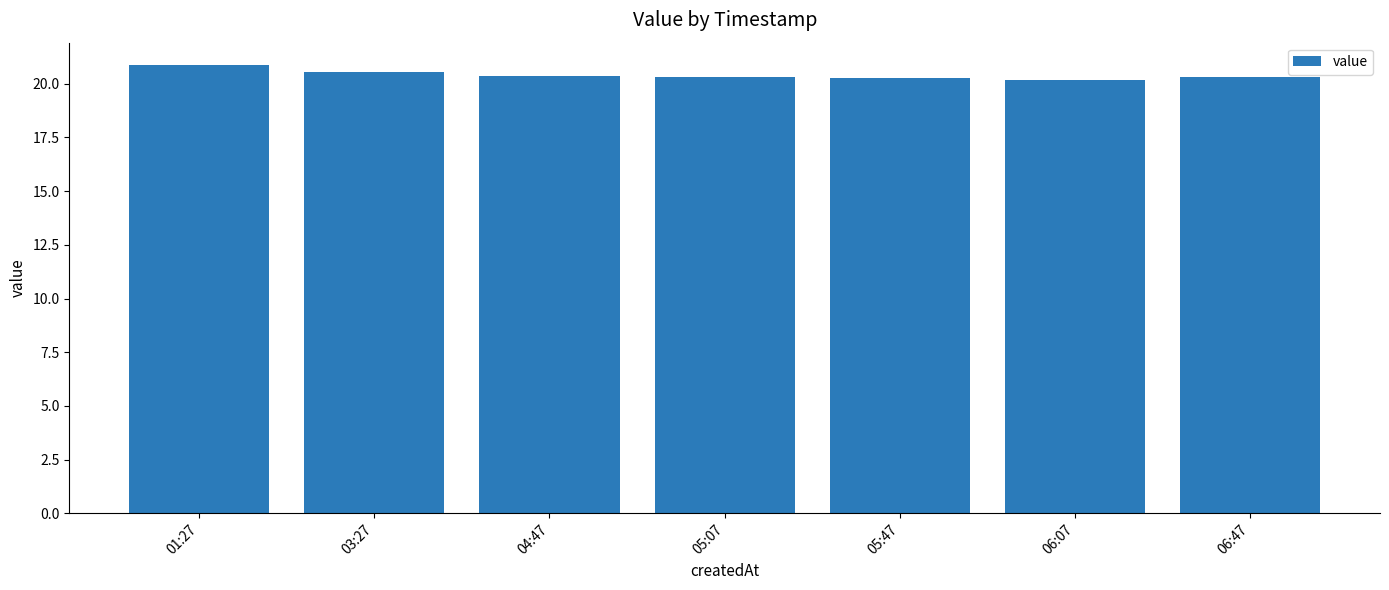

What is the maximum value shown in the chart?

20.9